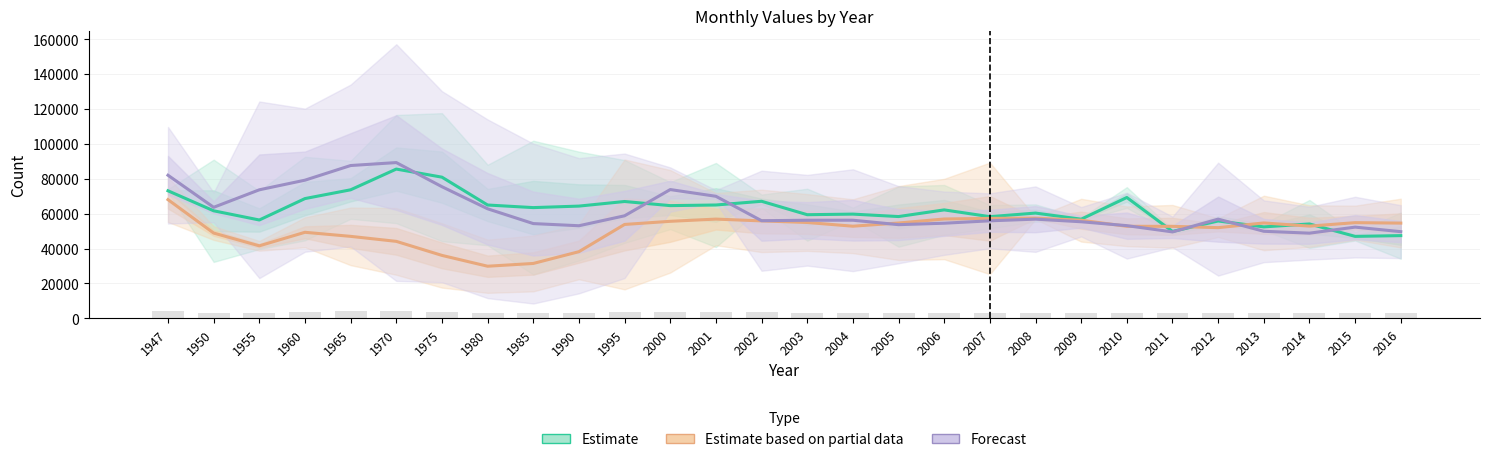

True or false: Forecast has a value of 89298.0 at 1970.

True